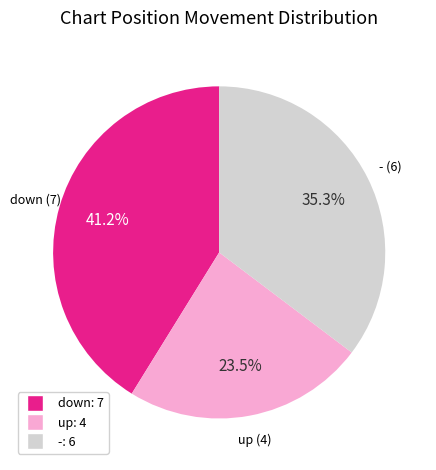

Rank the categories by value from lowest to highest.

up, -, down